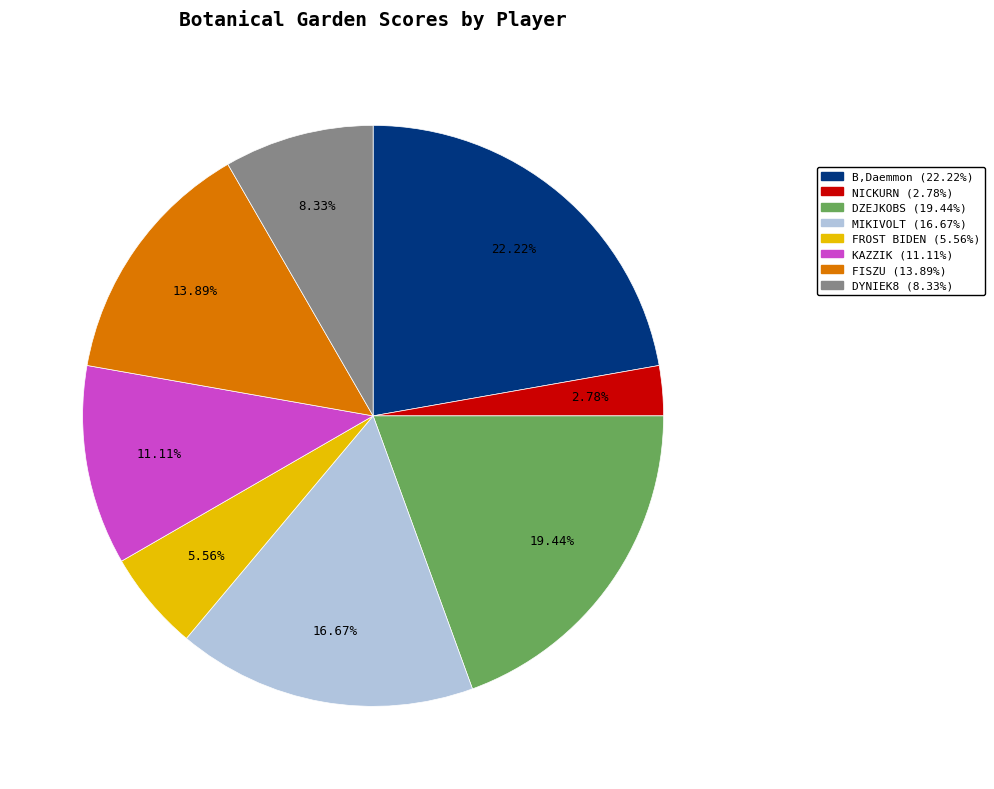

Count the number of slices in the pie.

8